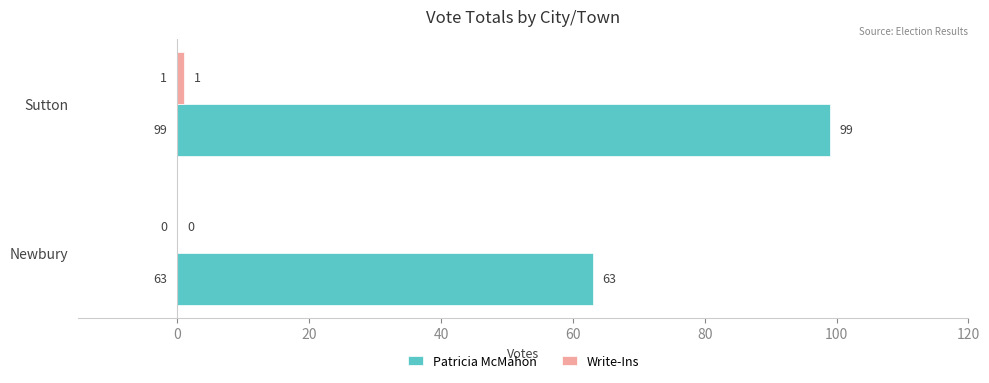

Which series has the largest total across all categories?

Patricia McMahon